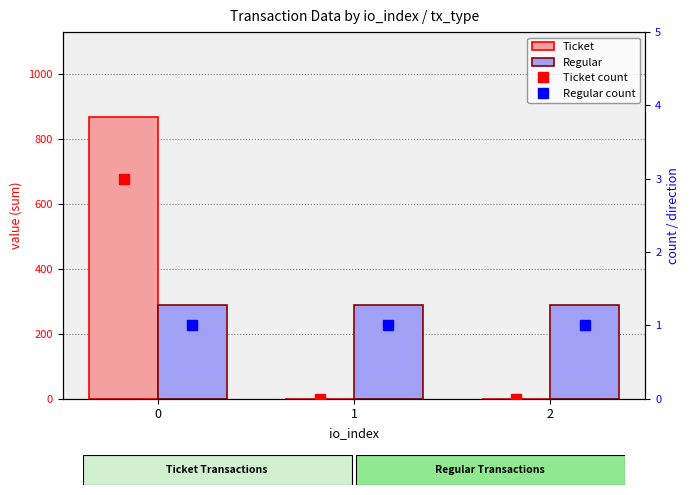

What are all the series names shown in the legend?

Ticket, Regular, Ticket count, Regular count